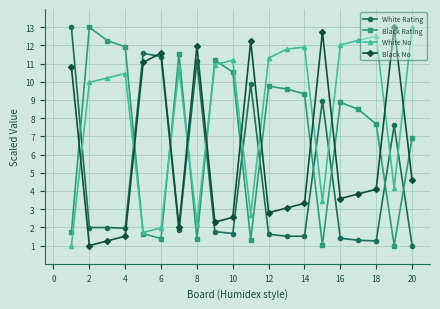

At how many categories does at least one series exceed 4?

20